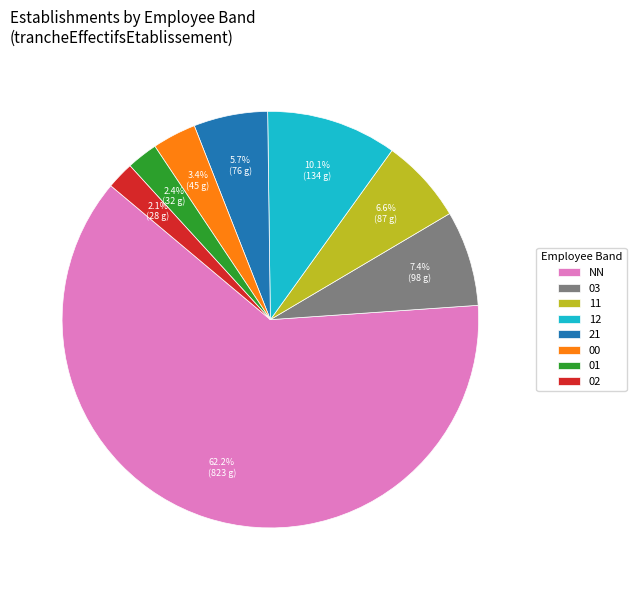

True or false: 11 accounts for 16% of the total.

False